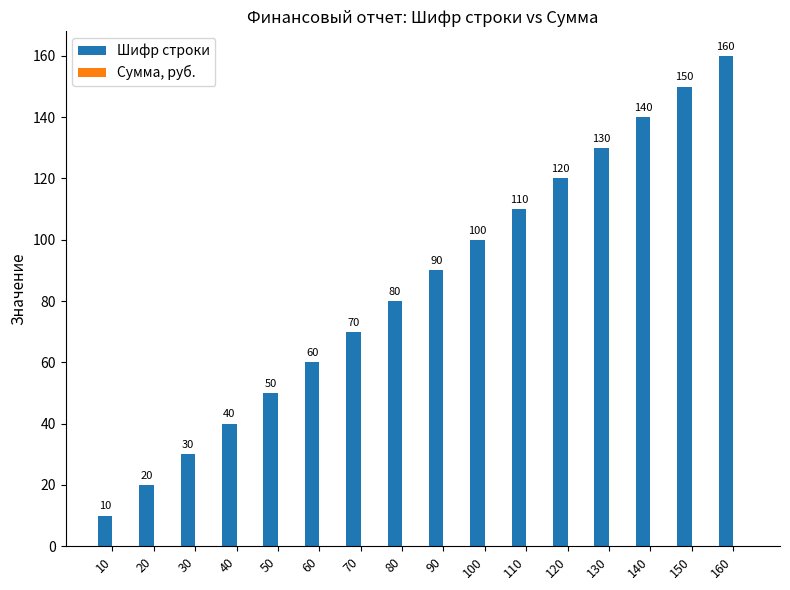

True or false: the data shows 35 at 60.

False